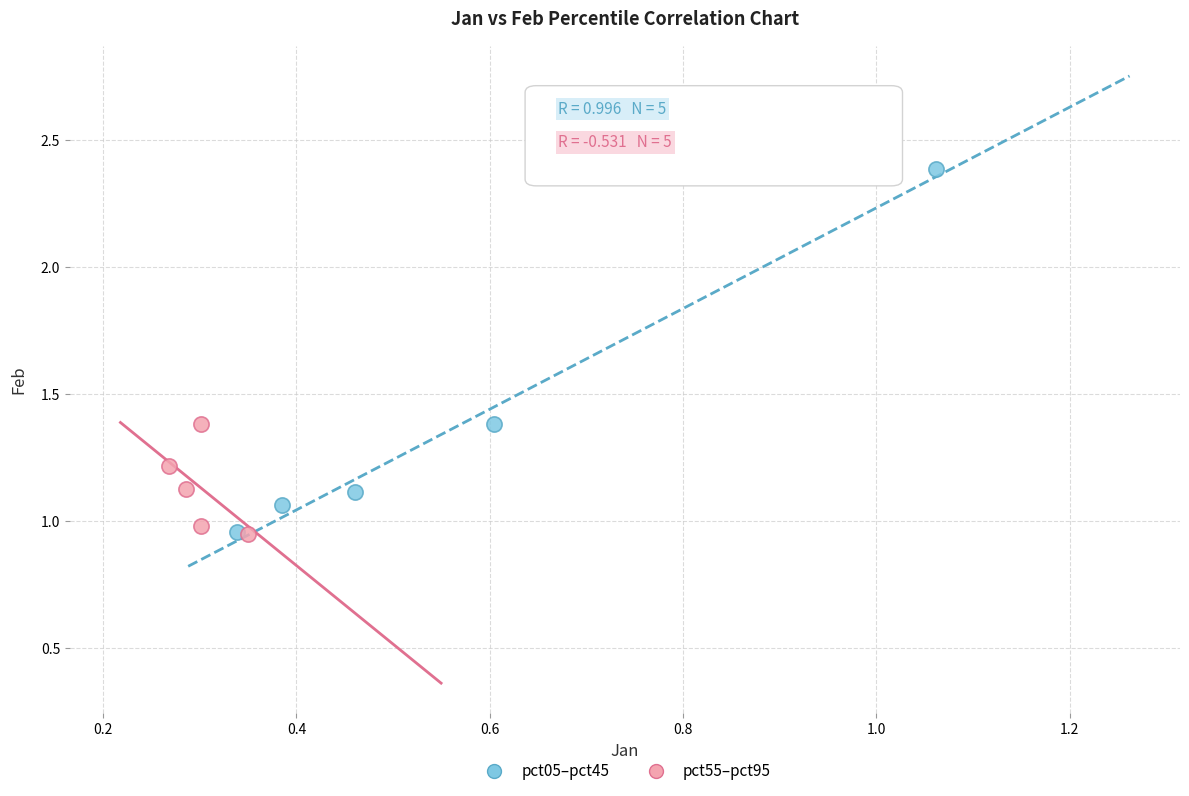

Which series has the widest spread of Y values?

pct05–pct45